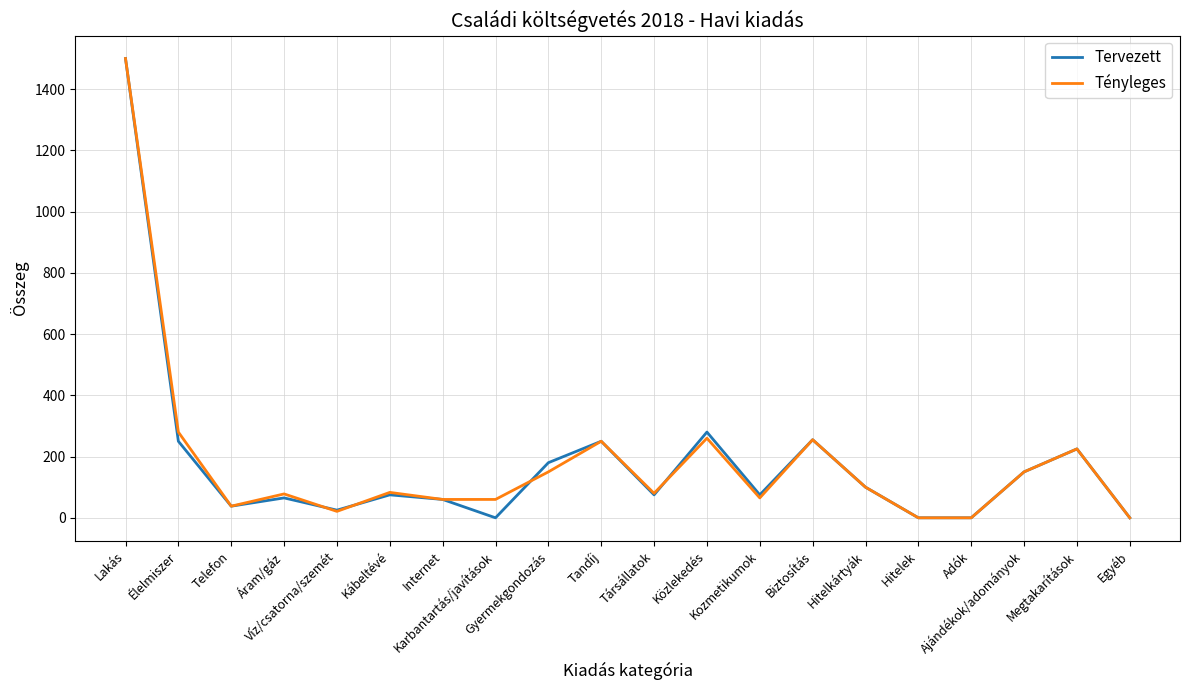

What is the difference between the Tényleges values at Hitelek and Víz/csatorna/szemét?

21